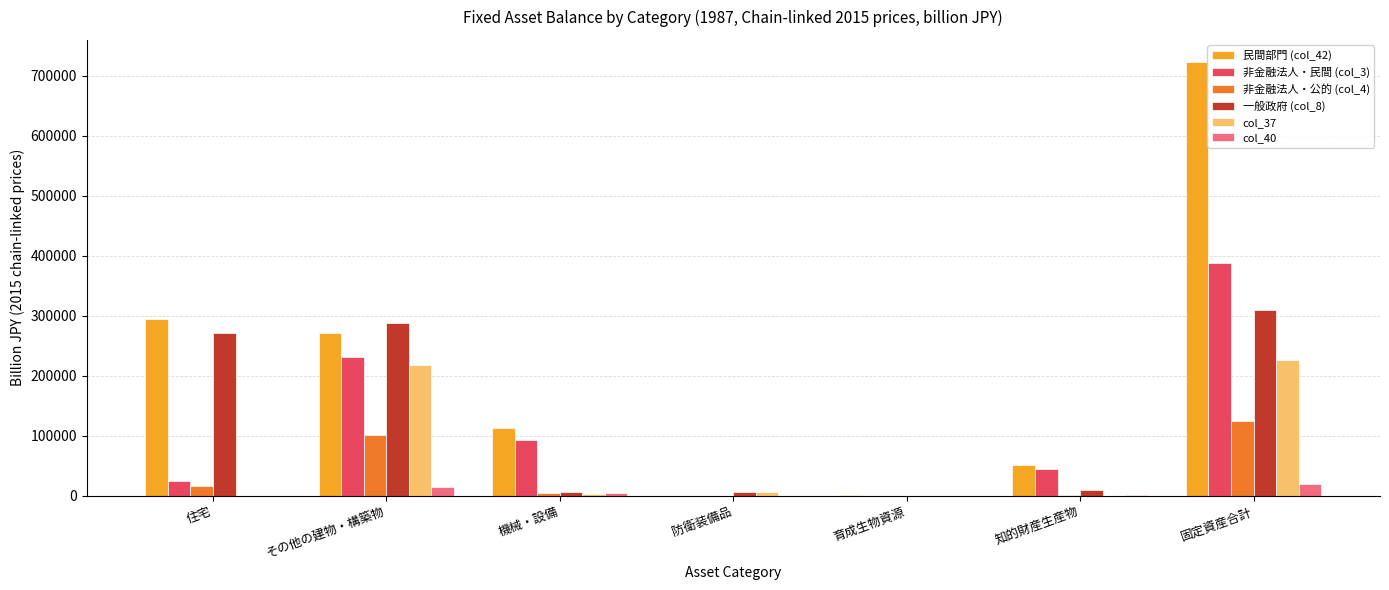

Read the 民間部門 (col_42) value at 機械・設備.

112703.6